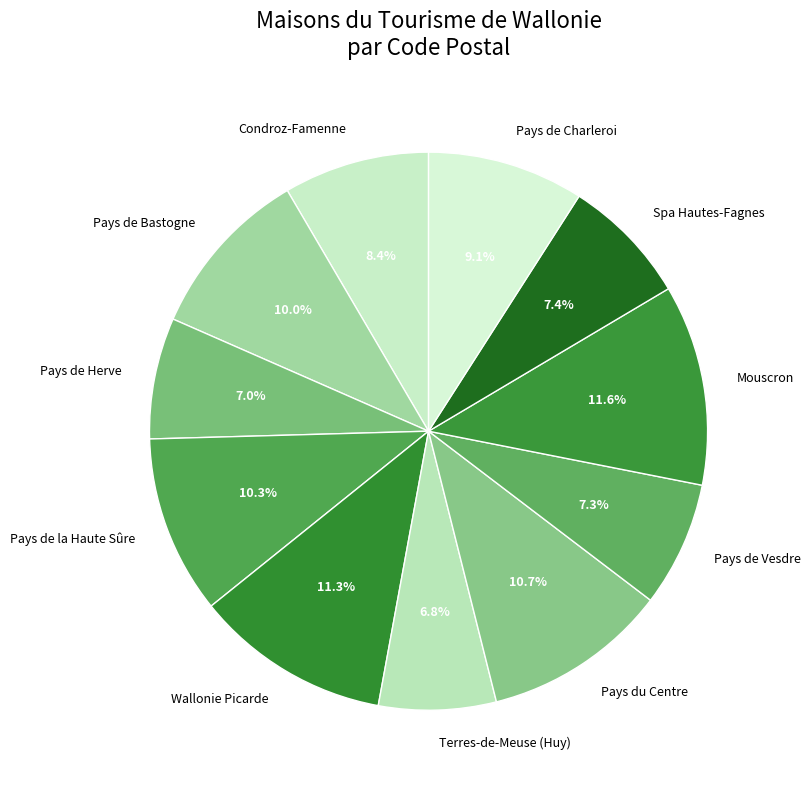

Combined, do Pays de Charleroi and Spa Hautes-Fagnes account for over 50%?

No